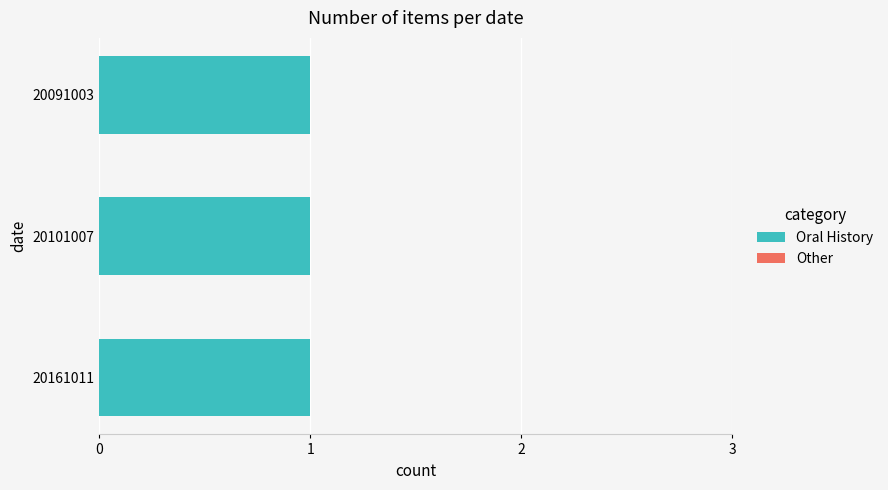

Is the value of Oral History at 20101007 greater than the value of Other at 20161011?

Yes